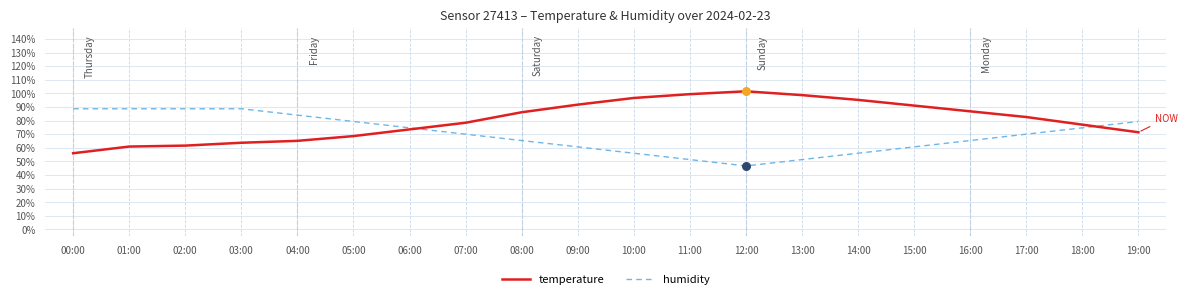

What is the difference between the highest and lowest values at 15:00?

30.3